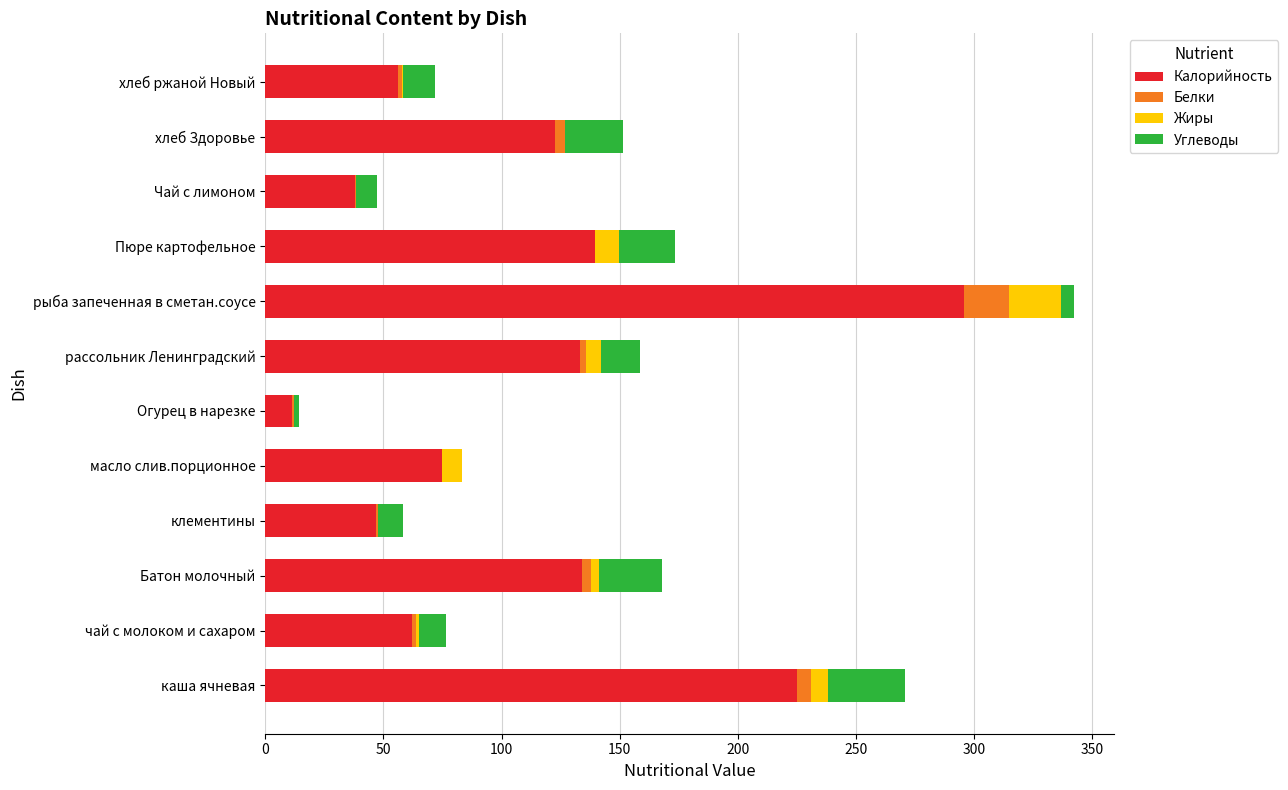

What are all the series names shown in the legend?

Калорийность, Белки, Жиры, Углеводы